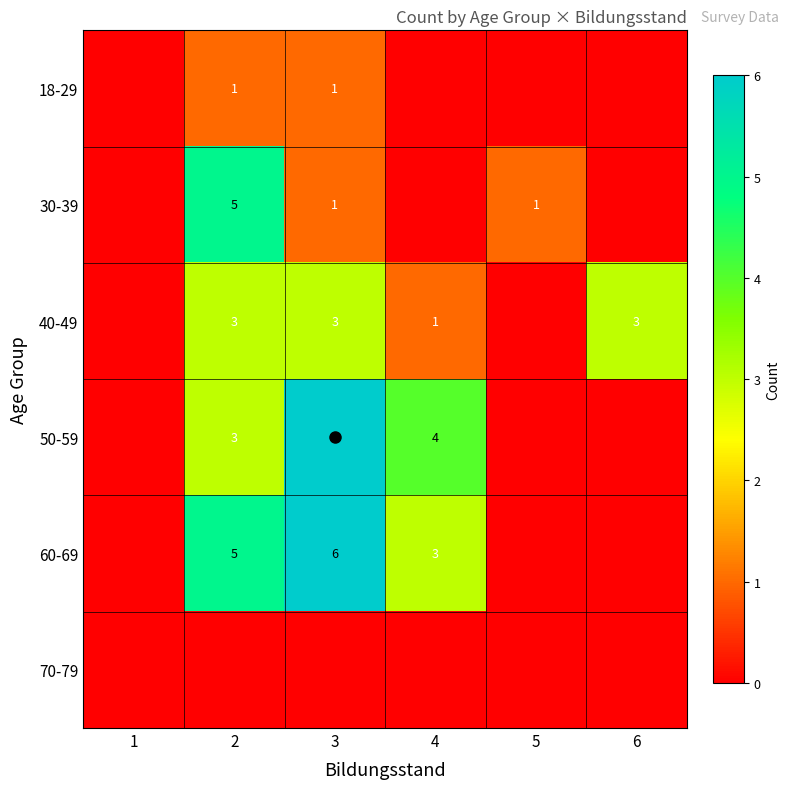

Which series has the widest spread of values?

50-59